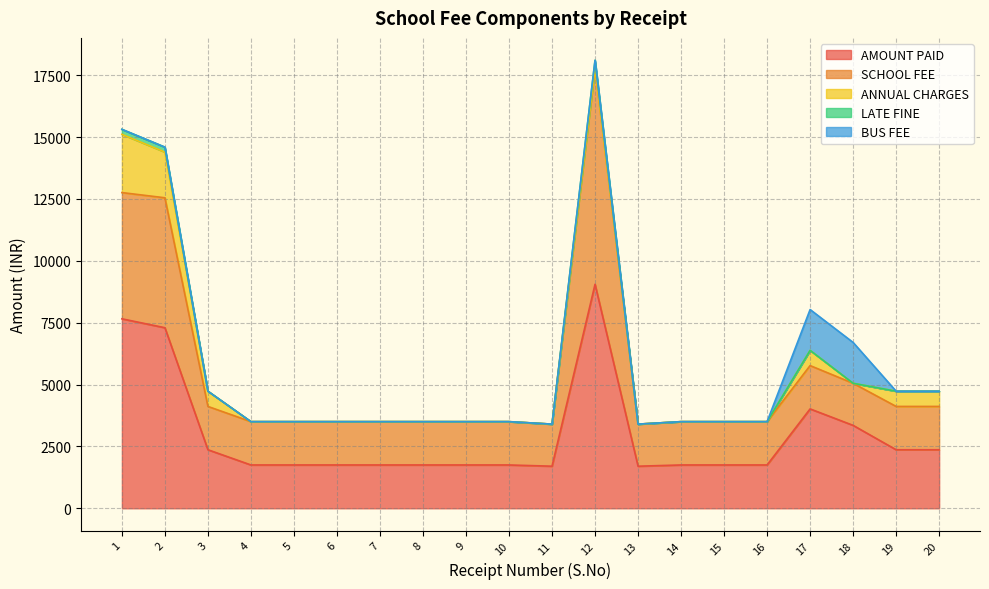

What is the difference between the maximum and minimum values in the BUS FEE series?

1650